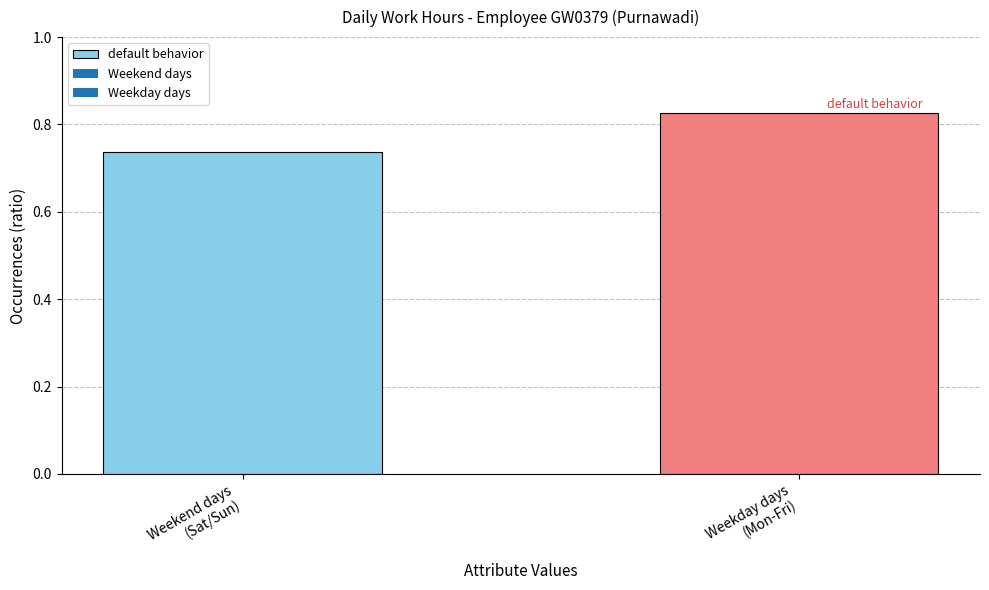

What is the sum of all values?

1.6